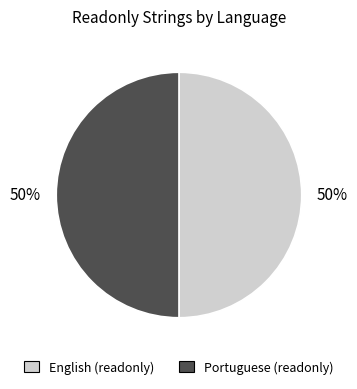

To the nearest percent, what is the average slice percentage?

50%